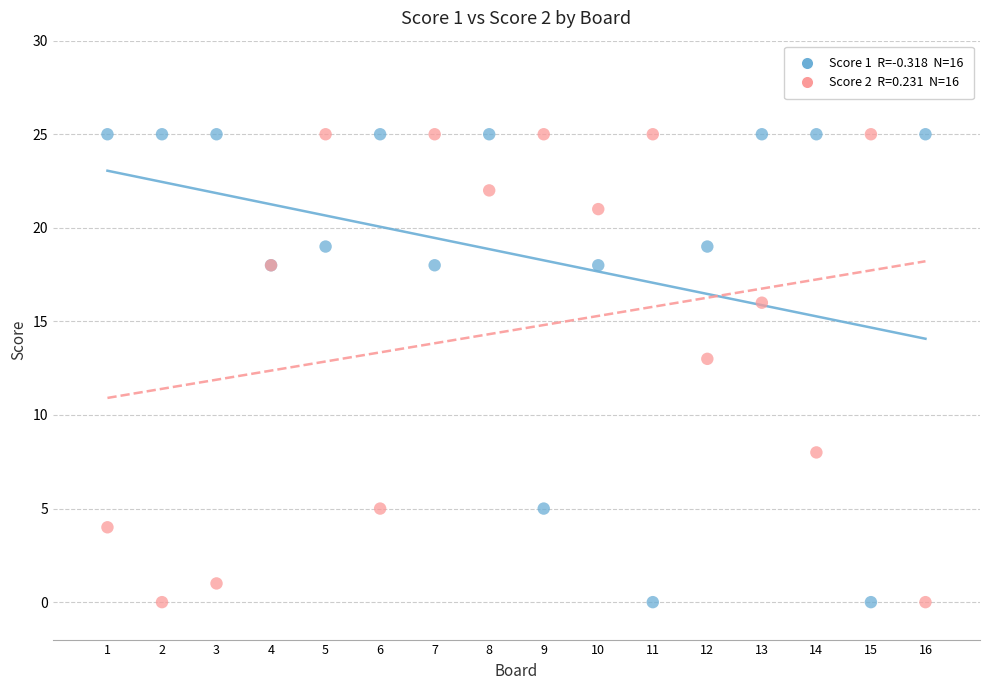

Across all series, what Y value is closest to 12?

13